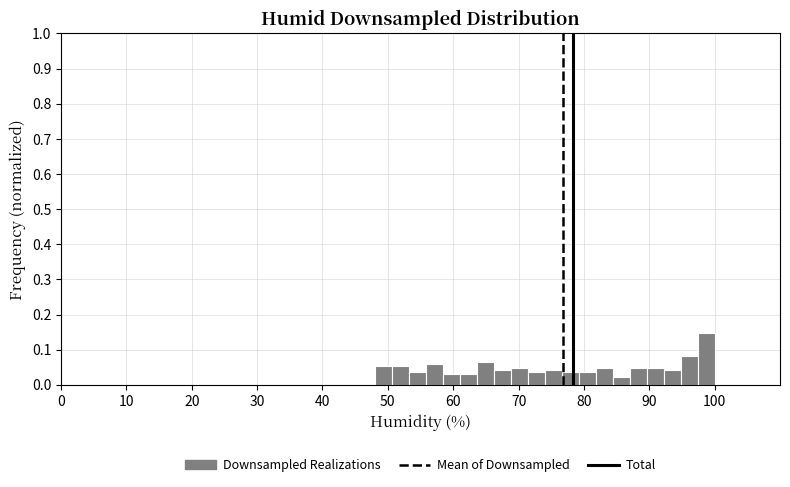

Read against the x-axis, roughly where is the centre of the tallest bar?

99